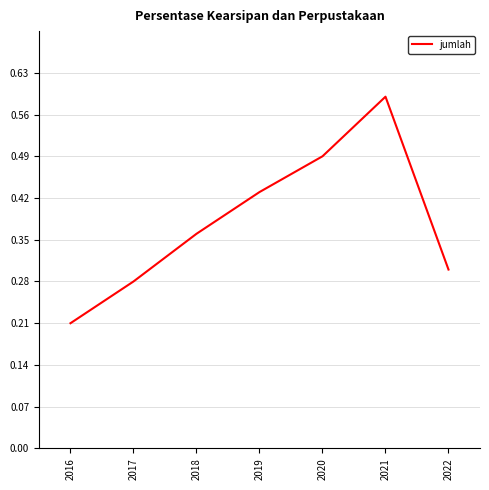

Where is the data nearest to the value 0?

2016